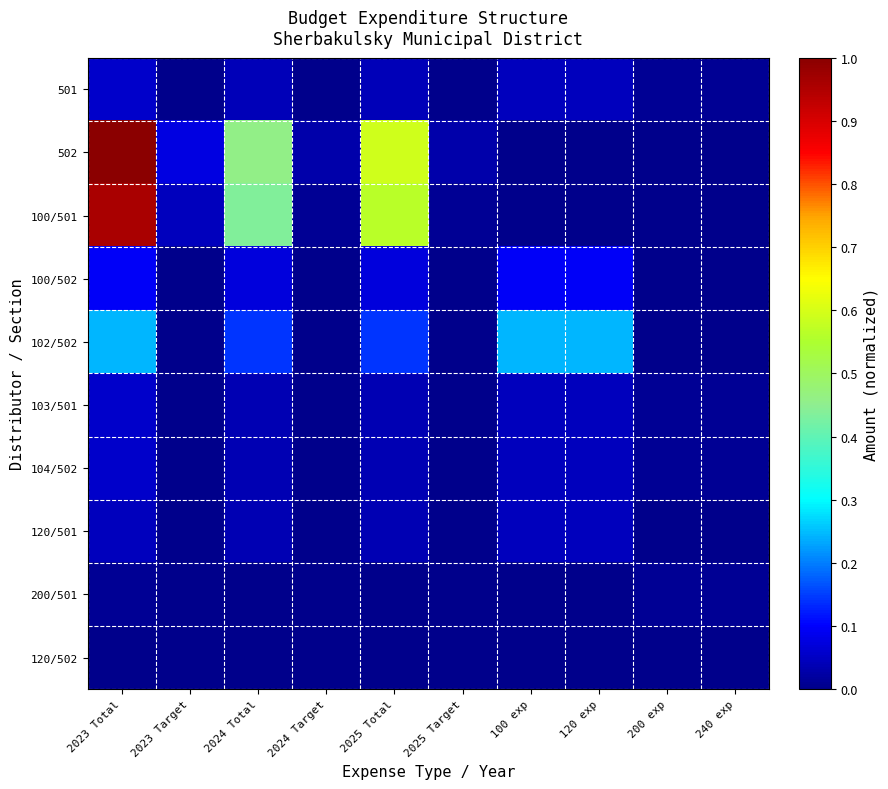

Rank the series at 100 exp from highest to lowest value.

102/502, 100/502, 501, 103/501, 104/502, 120/501, 502, 100/501, 200/501, 120/502